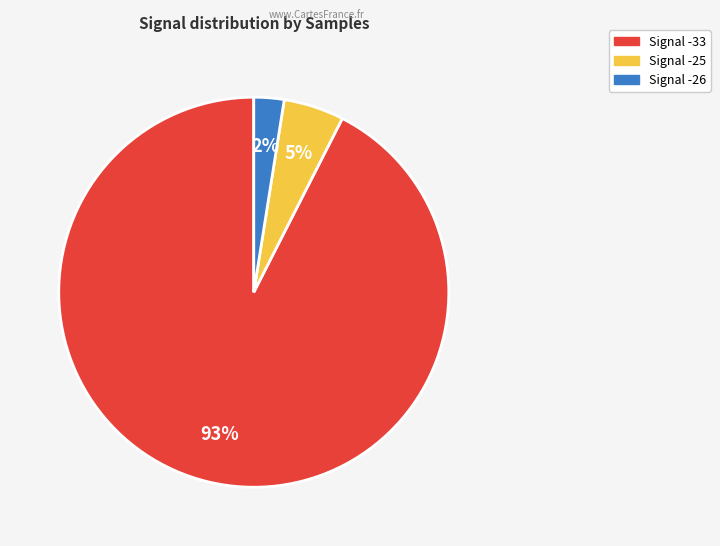

To the nearest percent, what is the average slice percentage?

33%